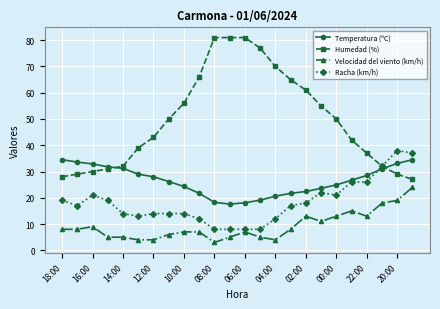

What are all the series names shown in the legend?

Temperatura (ºC), Humedad (%), Velocidad del viento (km/h), Racha (km/h)